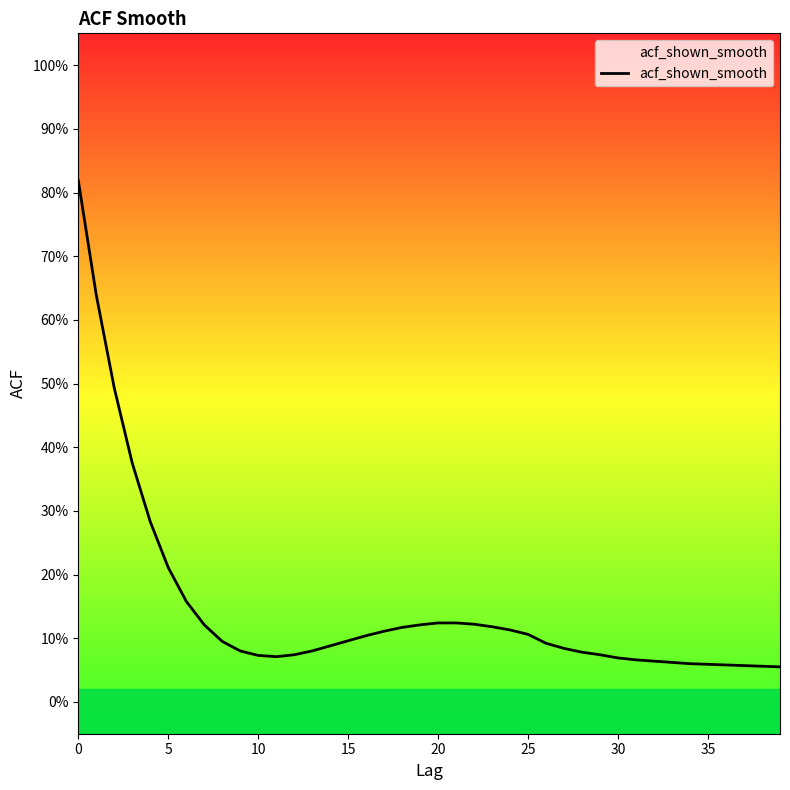

Which category has the lowest value across all series?

39